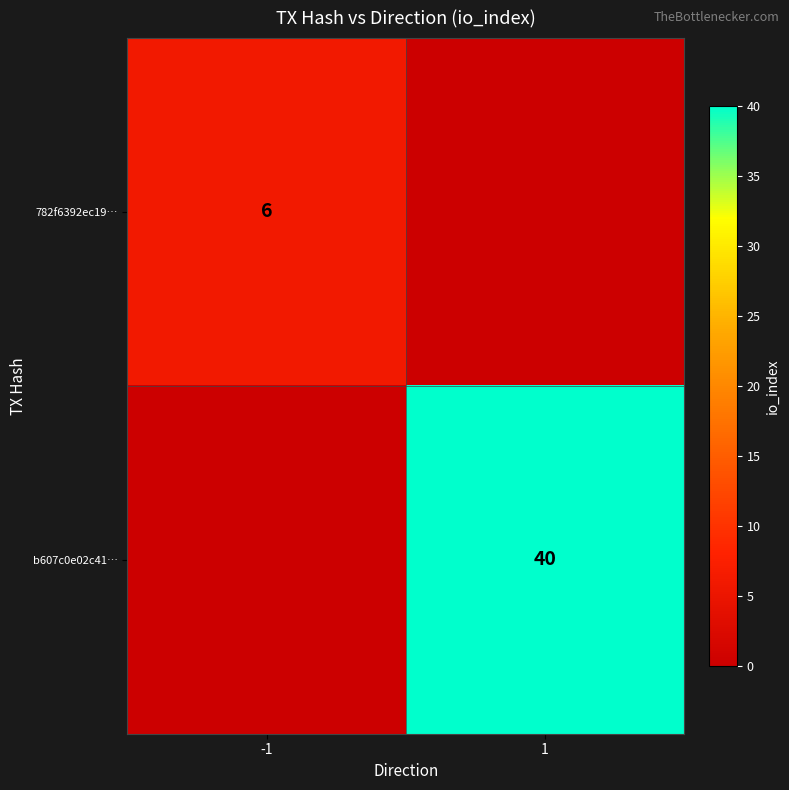

Is the value of 782f6392ec19… at -1 greater than the value of b607c0e02c41… at 1?

No